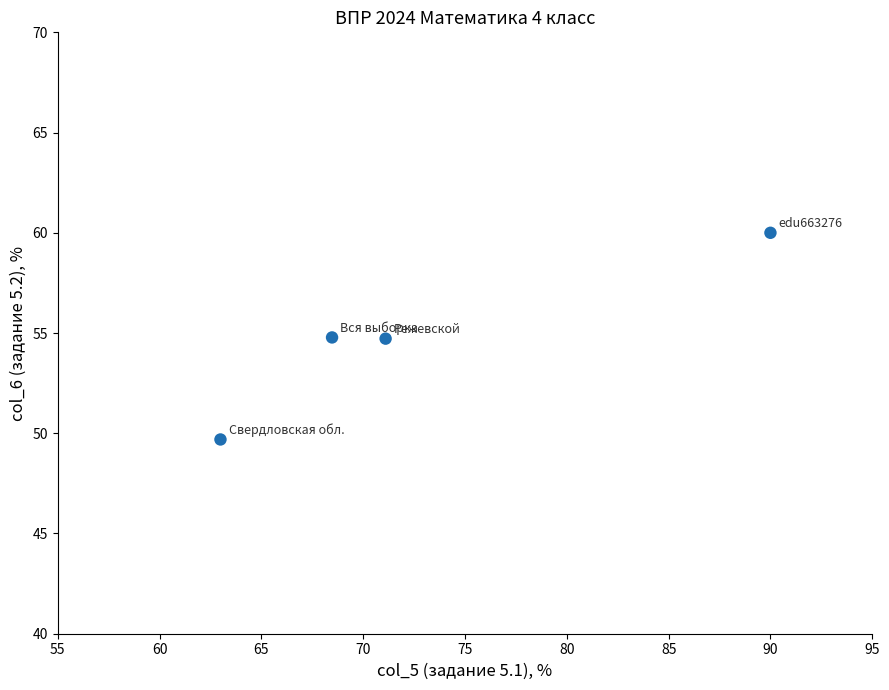

What is the range of Y values (max minus min)?

10.3